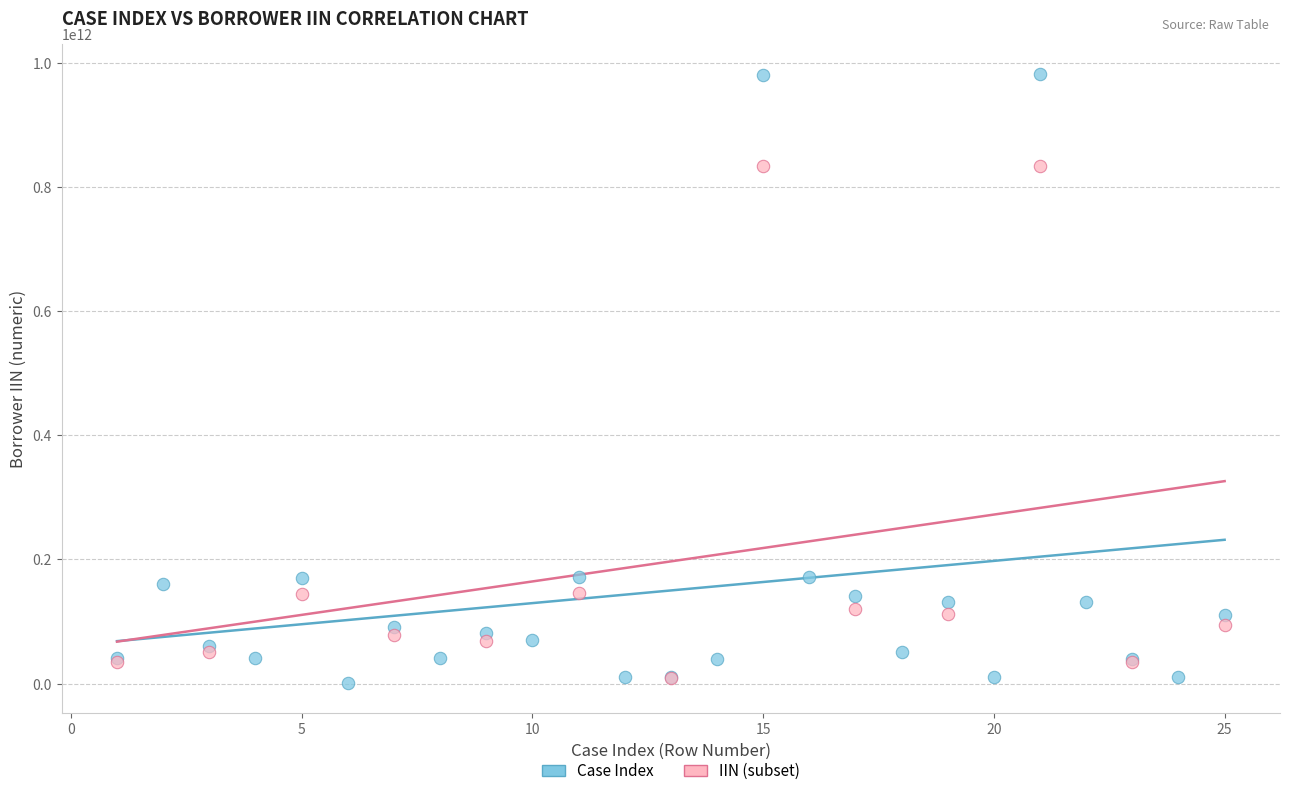

Which series reaches the maximum Y coordinate?

Case Index